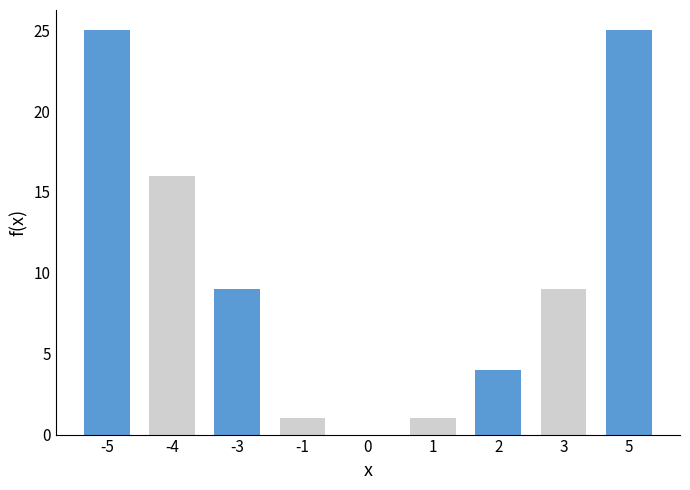

List the labels in order of value, largest first.

-5, 5, -4, -3, 3, 2, -1, 1, 0